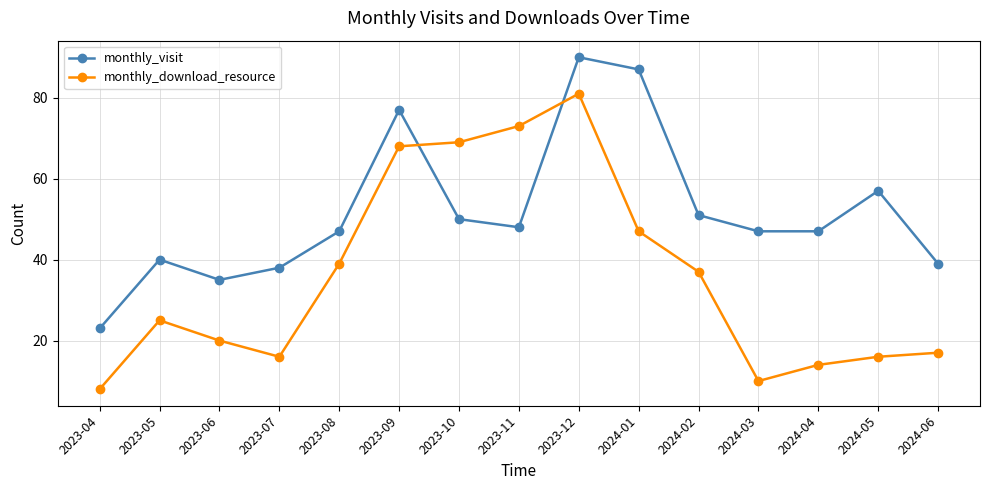

Read the monthly_download_resource value at 2024-03.

10